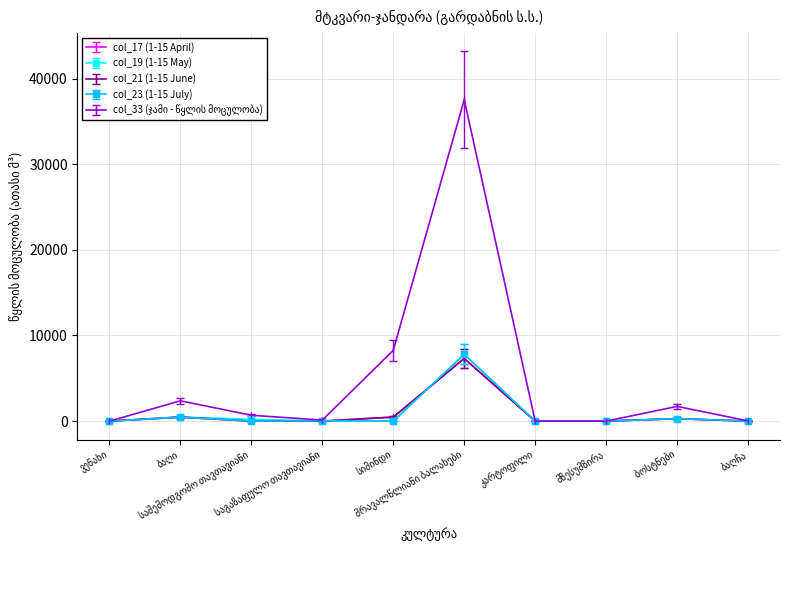

True or false: col_23 (1-15 July) has more than 0 points higher than both neighbors.

True